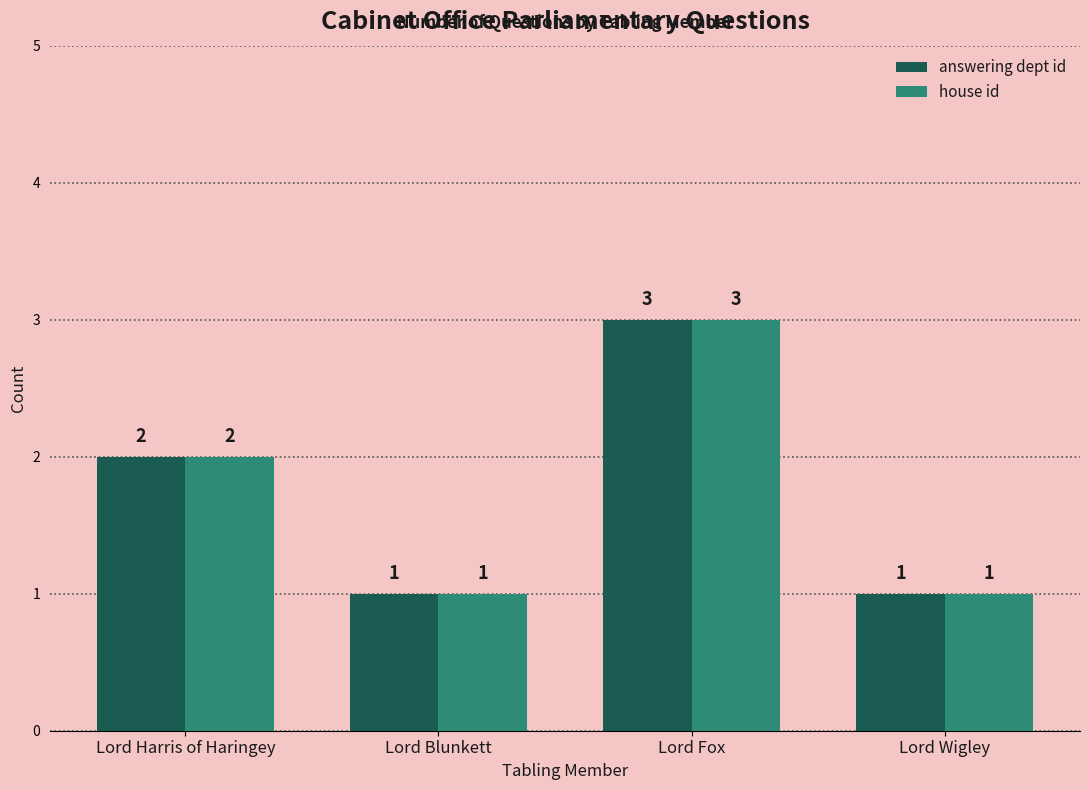

Is the value of answering dept id at Lord Harris of Haringey greater than the value of house id at Lord Fox?

No